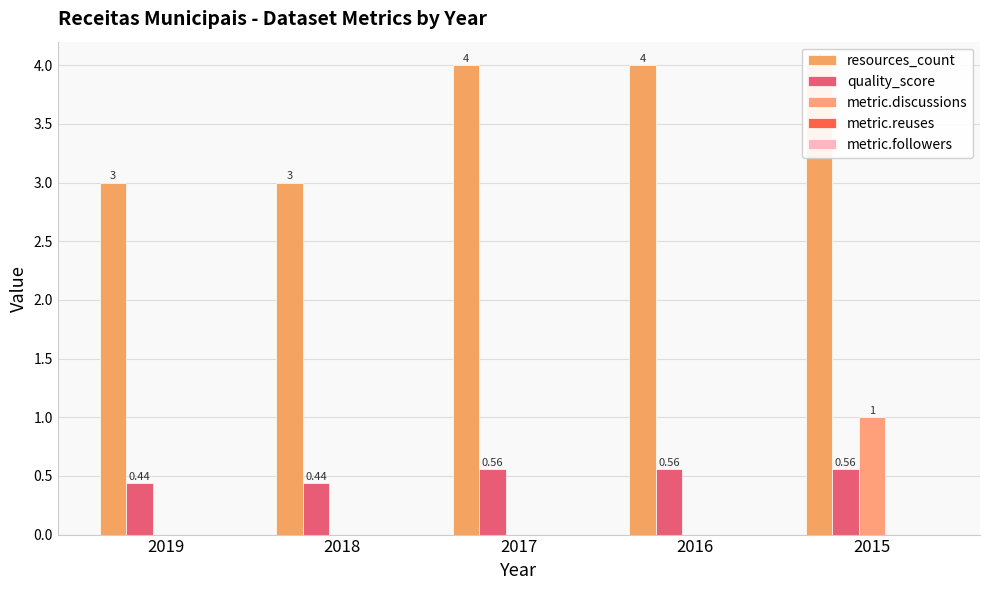

Which has a higher value, 2018 or 2017?

2017